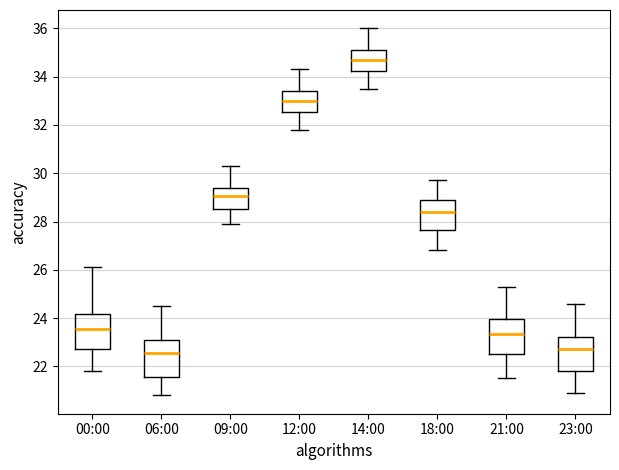

Reading left to right, read every box against the y-axis: the position of its median line, the range the box covers, and the ends of its whiskers. The values are not printed on the chart, so give them approximately, as read against the axis.

00:00: median 23.6, box 22.8 to 24.2, whiskers 21.8 to 26.2
06:00: median 22.6, box 21.6 to 23.0, whiskers 20.8 to 24.6
09:00: median 29.0, box 28.6 to 29.4, whiskers 28.0 to 30.4
12:00: median 33.0, box 32.6 to 33.4, whiskers 31.8 to 34.4
14:00: median 34.8, box 34.2 to 35.2, whiskers 33.6 to 36.0
18:00: median 28.4, box 27.6 to 28.8, whiskers 26.8 to 29.8
21:00: median 23.4, box 22.6 to 24.0, whiskers 21.6 to 25.4
23:00: median 22.8, box 21.8 to 23.2, whiskers 21.0 to 24.6